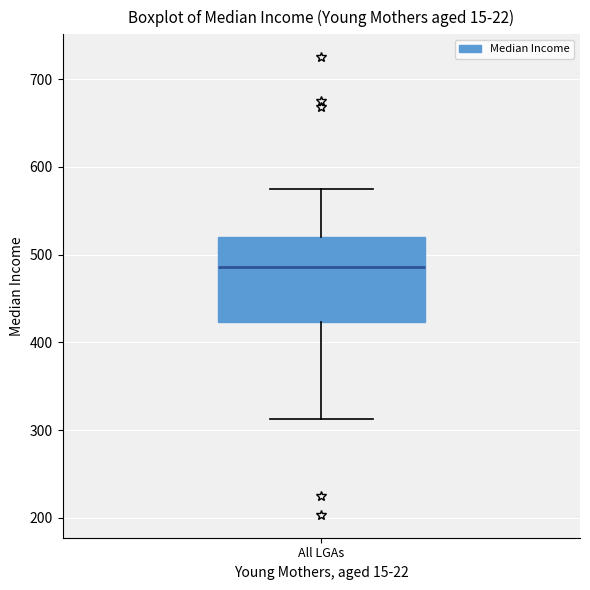

Read this box plot against the y-axis: the position of the median line, the range covered by the box, and the ends of both whiskers. The values are not printed on the chart, so give them approximately, as read against the axis.

median 490, box 420 to 520, whiskers 310 to 580